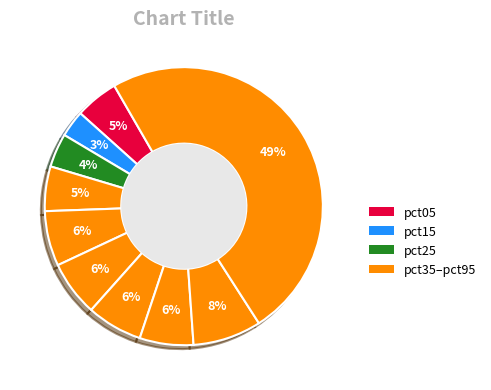

Count the number of slices in the pie.

10